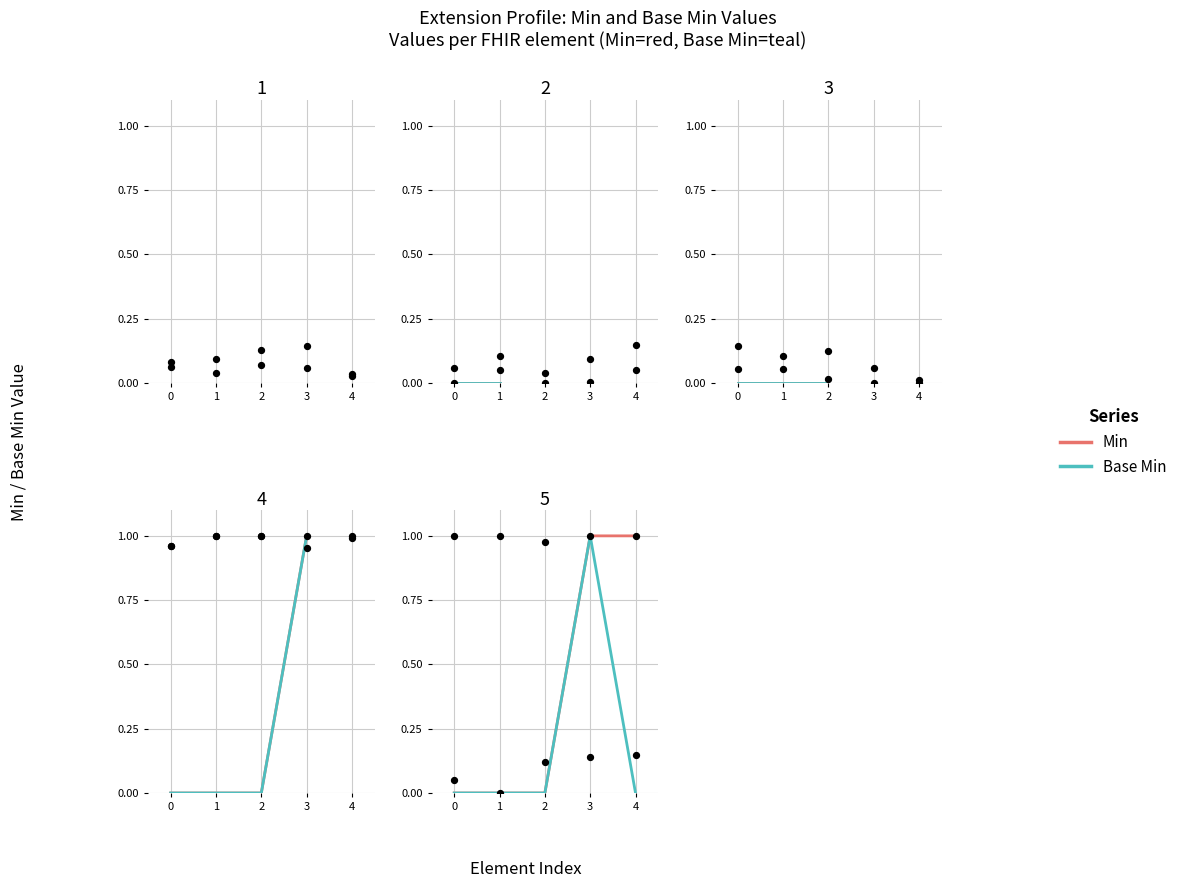

What are all the series names shown in the legend?

Min, Base Min